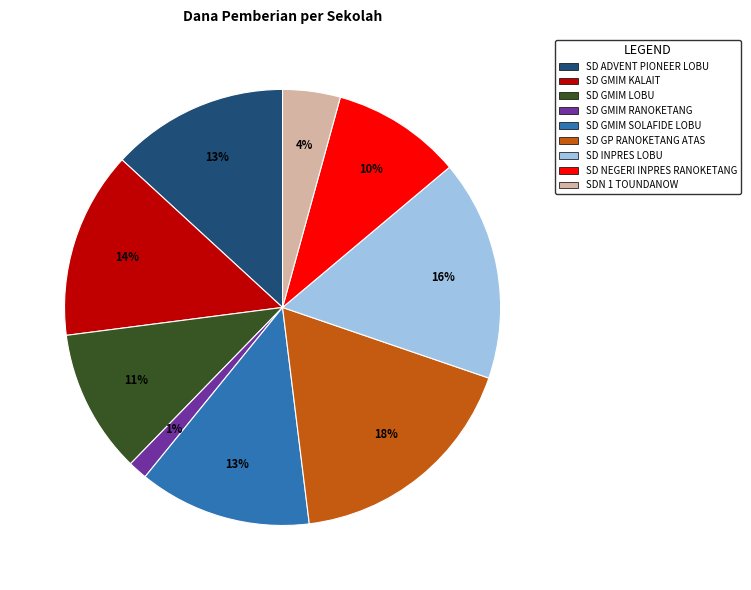

What percentage is the SD GMIM SOLAFIDE LOBU slice, to the nearest percent?

13%